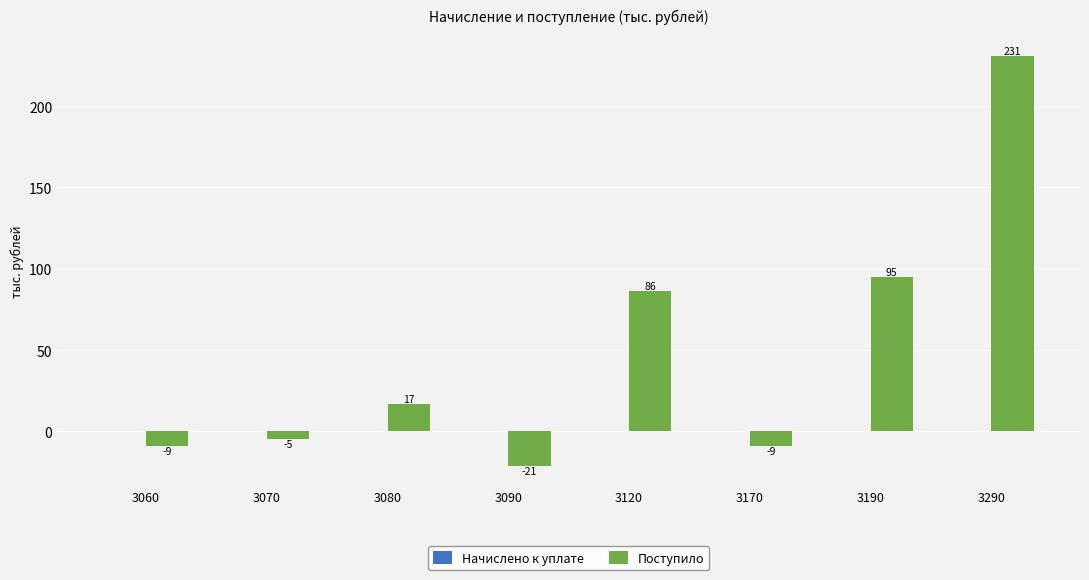

What is the sum of the values at 3070 and 3080?

12